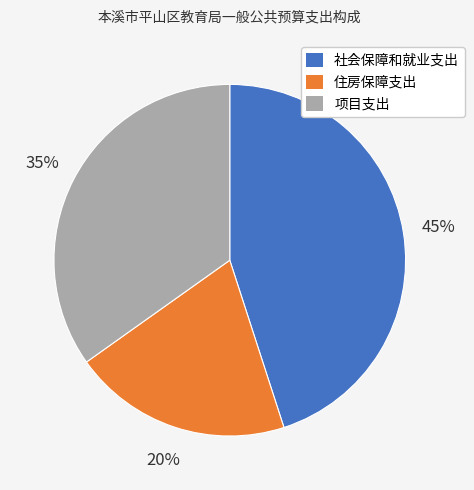

Between 社会保障和就业支出 and 住房保障支出, which is larger?

社会保障和就业支出